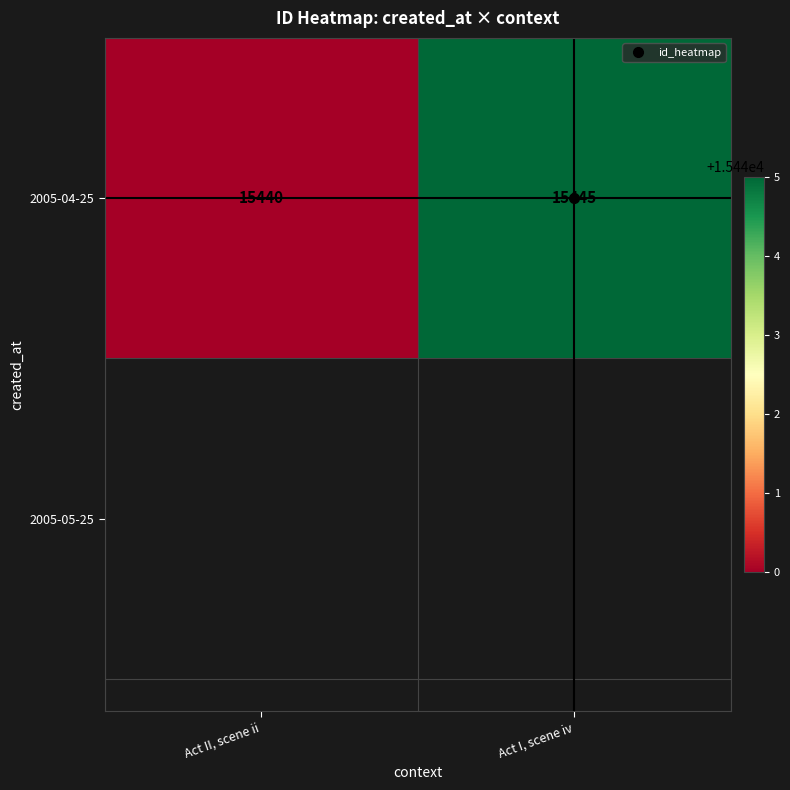

Which category has the lowest value across all series?

Act II, scene ii